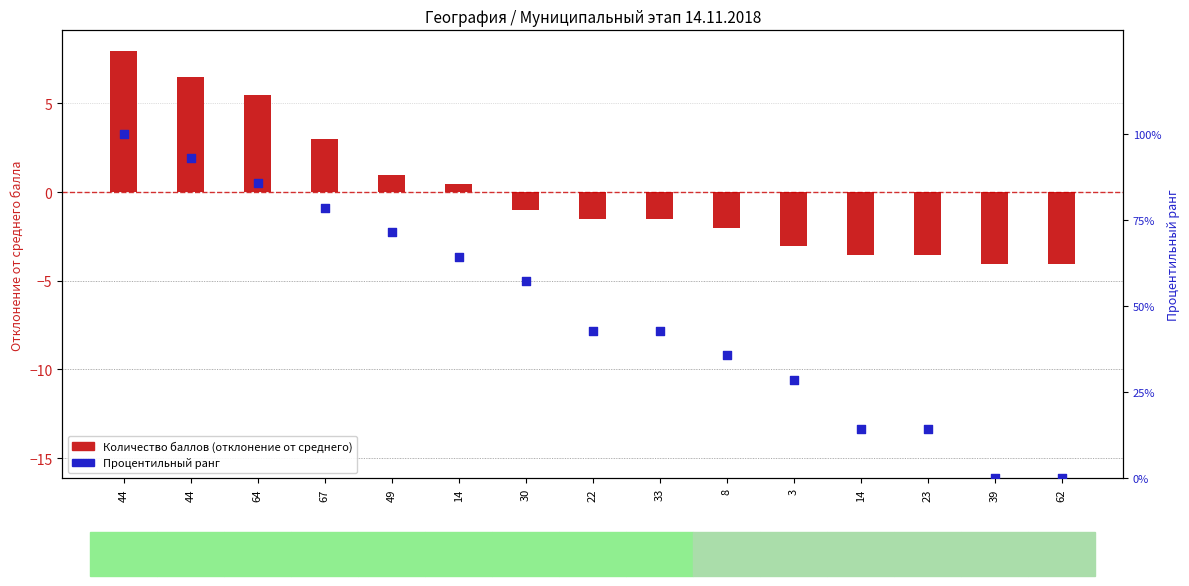

Which series contains the highest Y value?

Процентильный ранг